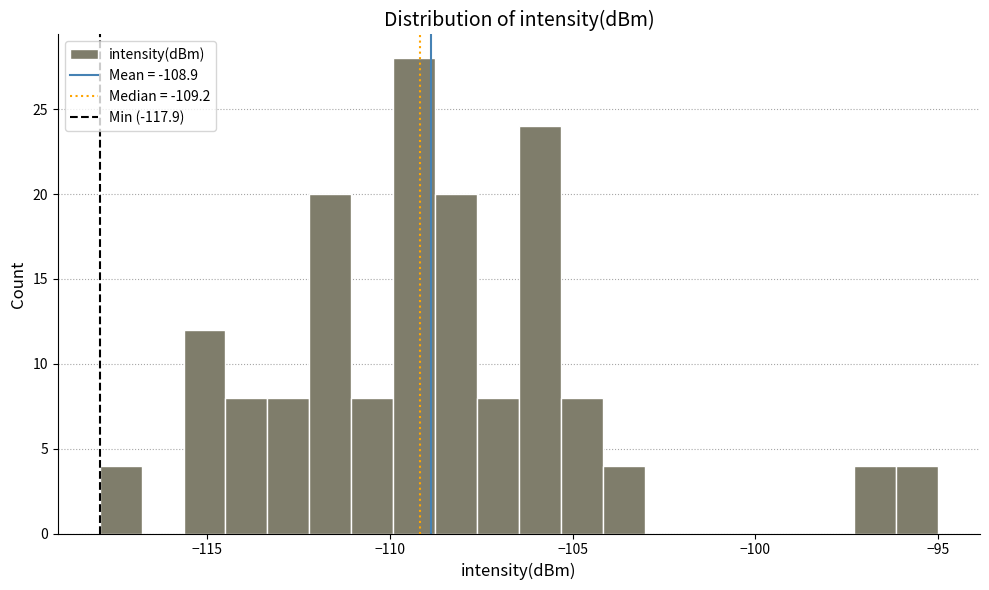

Read against the x-axis, roughly where is the centre of the tallest bar?

-109.5